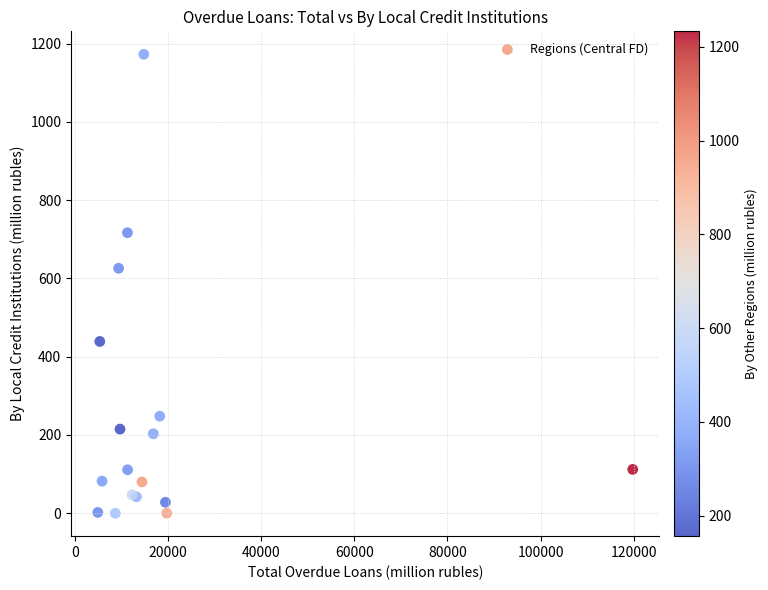

What Y value in the scatter plot is closest to 586?

626